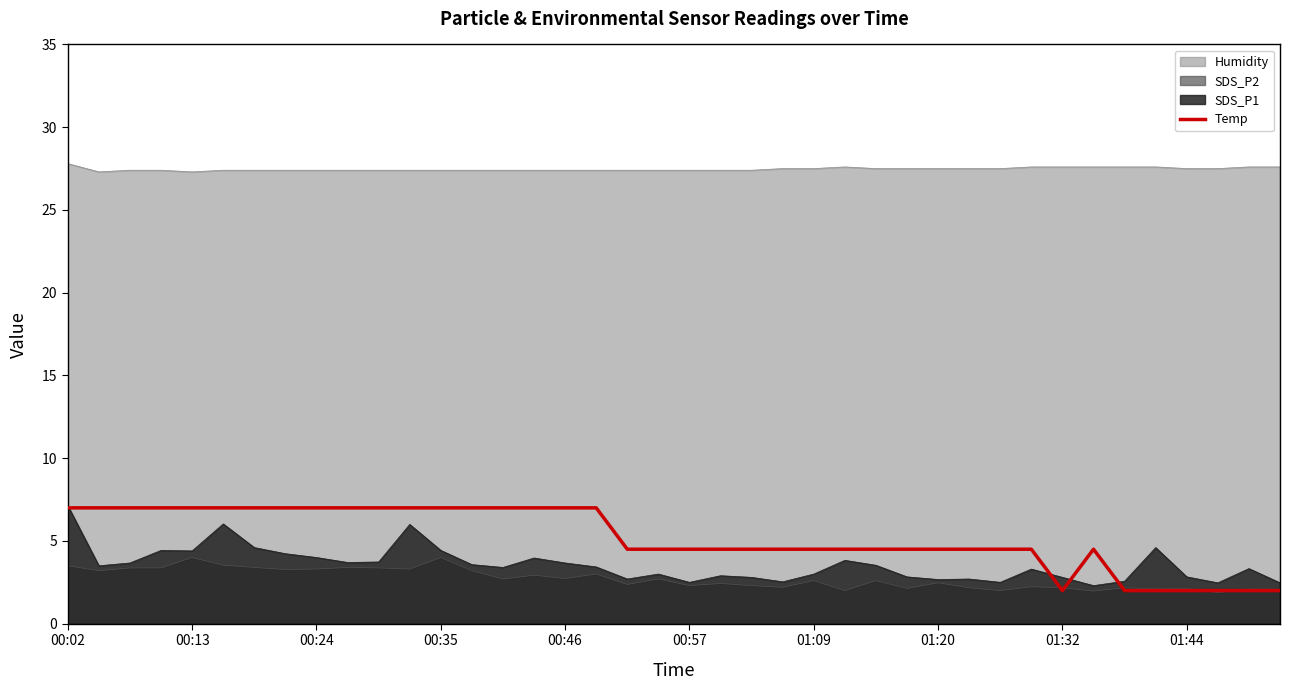

What is the minimum value for SDS_P2?

1.9